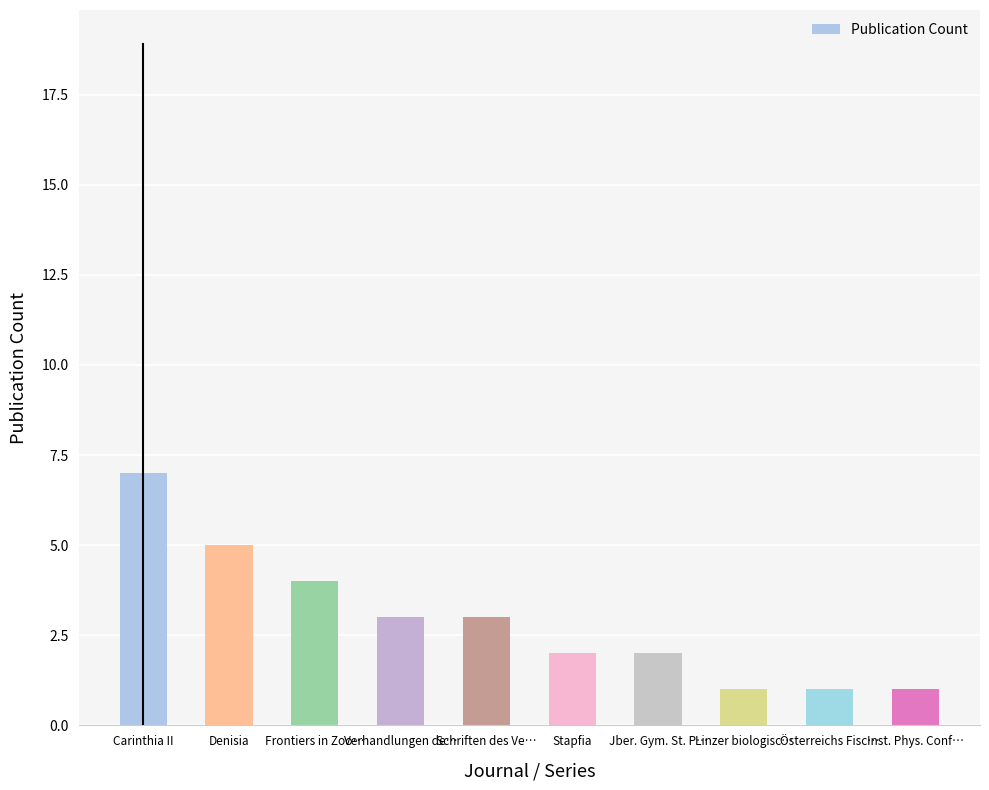

Are the bars grouped side by side (vs. stacked)?

No